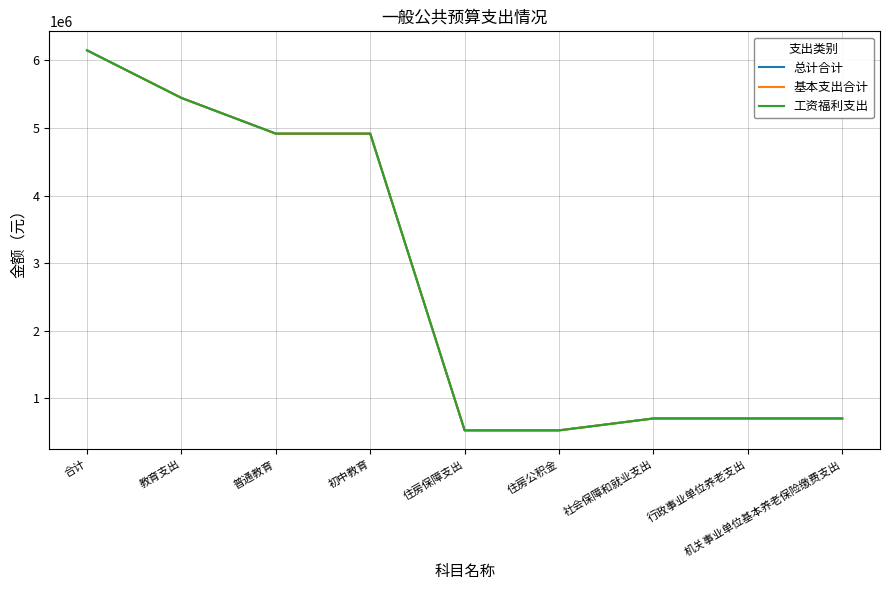

Does the chart display data point markers on the line(s)?

No